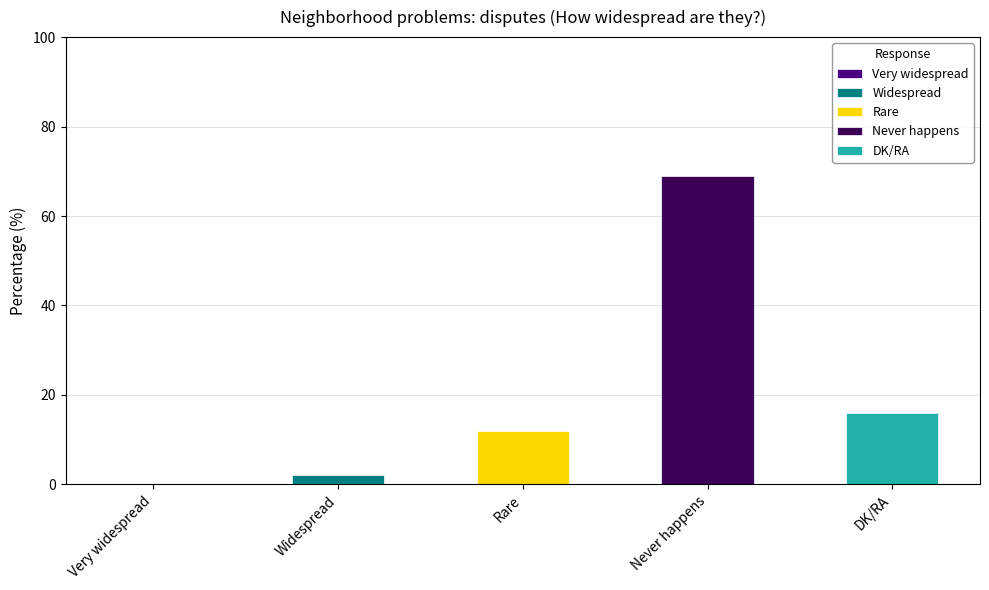

What is the average value?

20